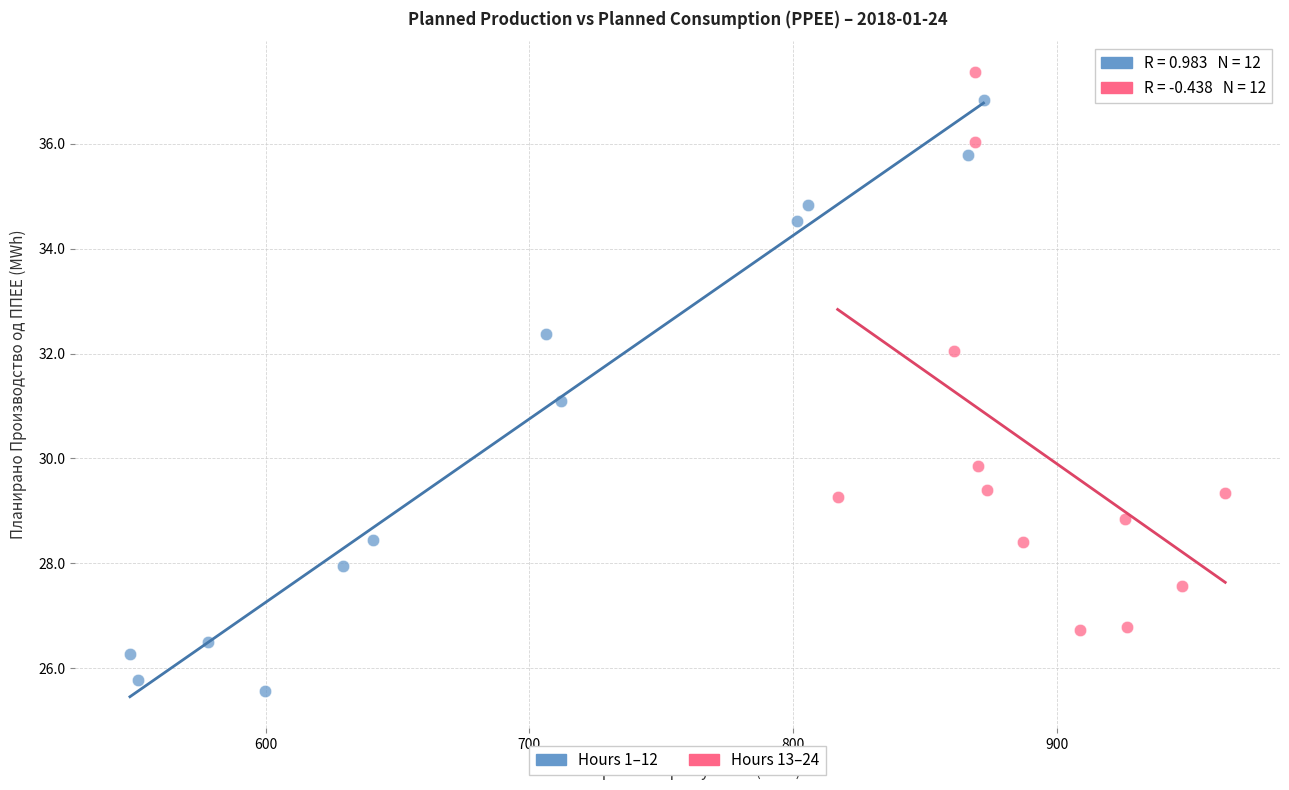

What are all the series names shown in the legend?

Hours 1–12, Hours 13–24